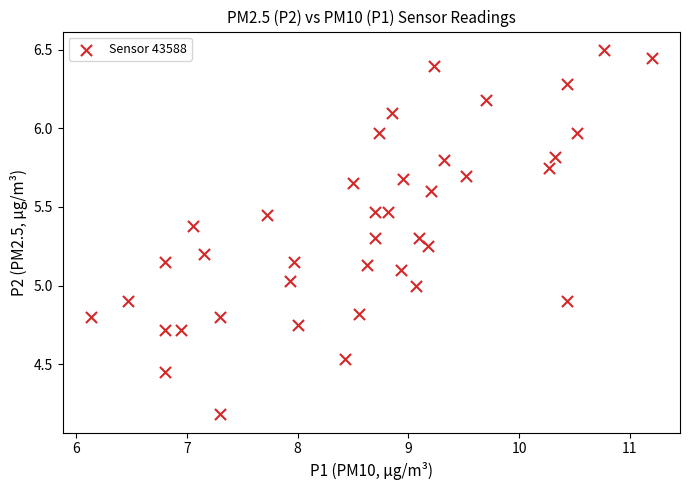

What is the range of Y values (max minus min)?

2.3